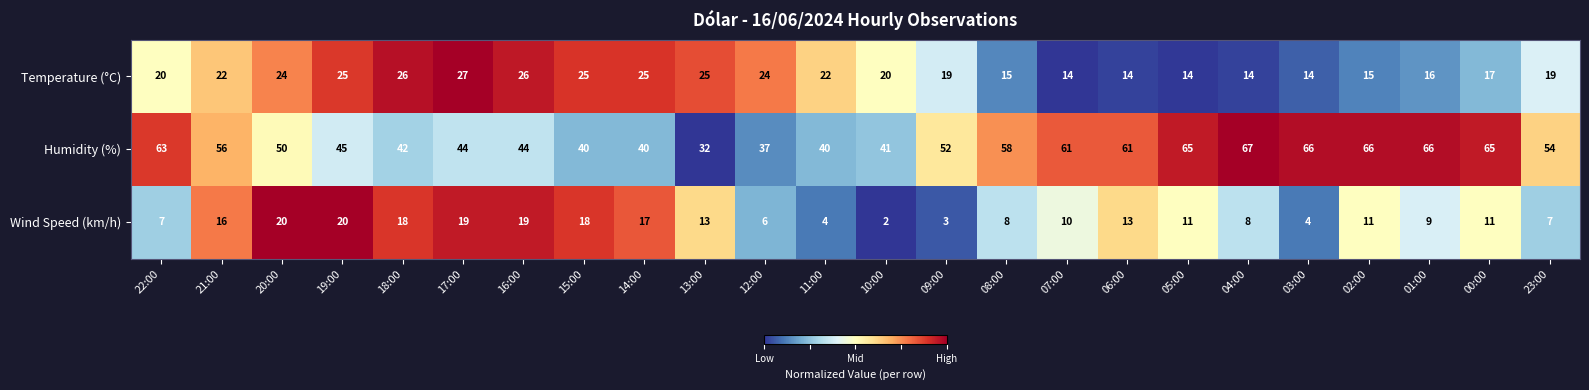

True or false: Temperature (°C) has a value of 34 at 09:00.

False